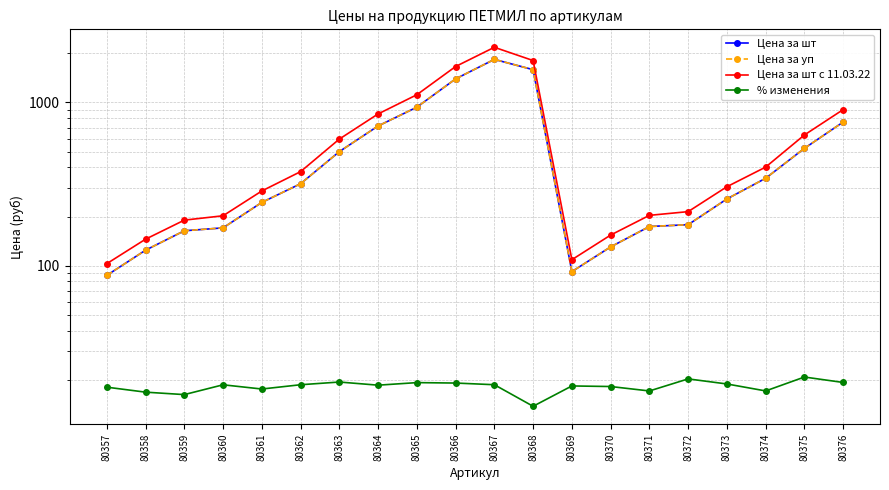

Rank the categories by Цена за уп value from lowest to highest.

80357, 80369, 80358, 80370, 80359, 80360, 80371, 80372, 80361, 80373, 80362, 80374, 80363, 80375, 80364, 80376, 80365, 80366, 80368, 80367